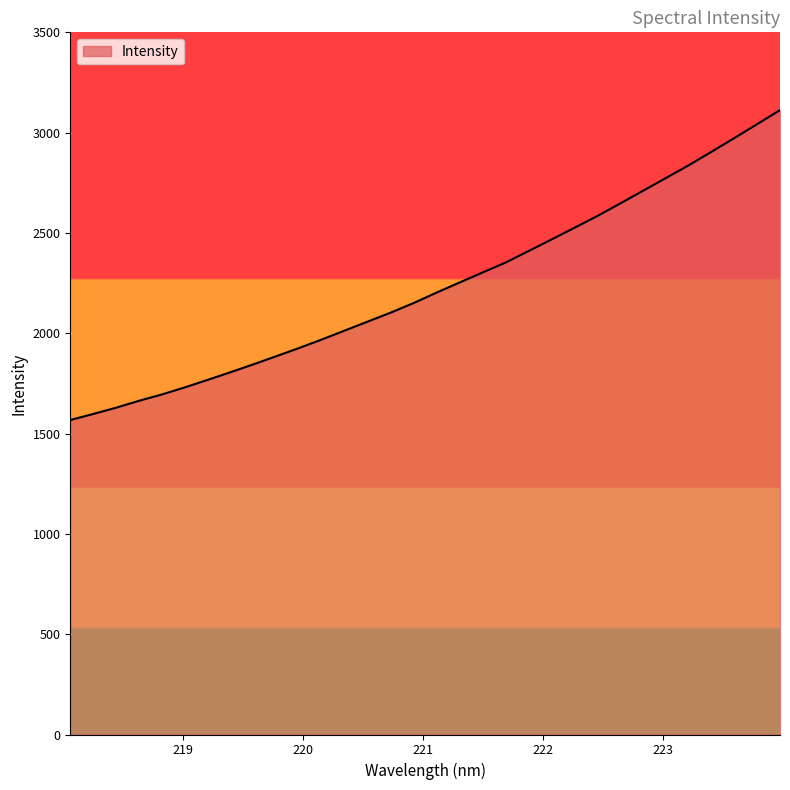

What is the smallest value displayed?

1567.4